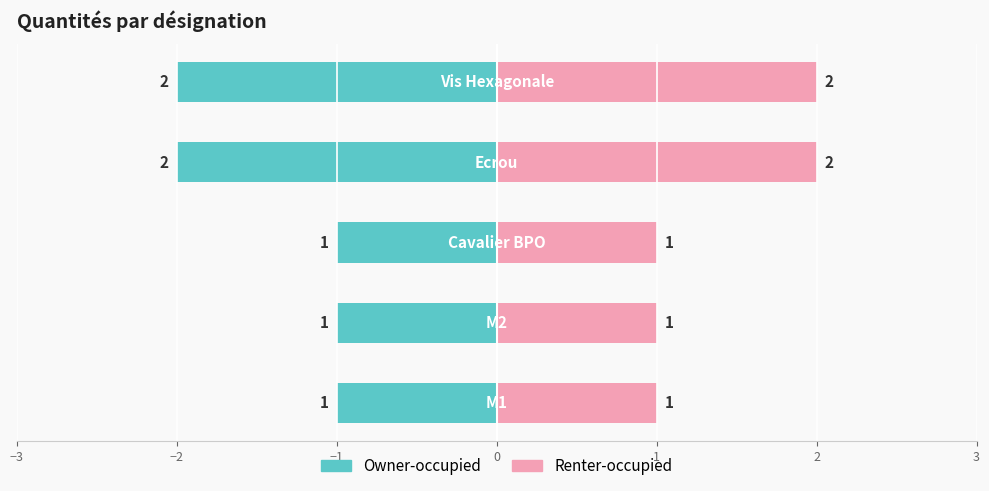

The chart shows a value of 1 at Cavalier BPO. True or false?

False